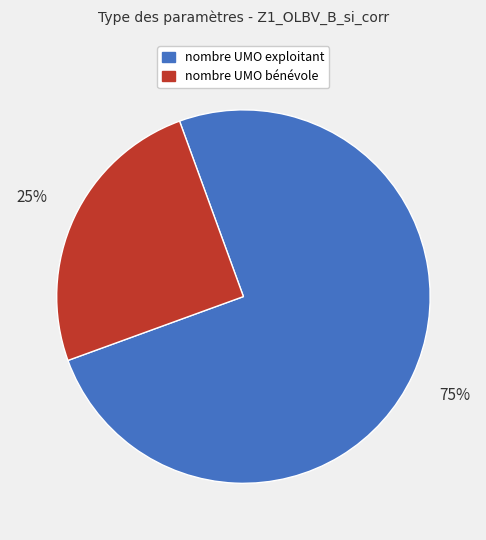

To the nearest percent, what is the difference between the largest and smallest slice percentages?

50%